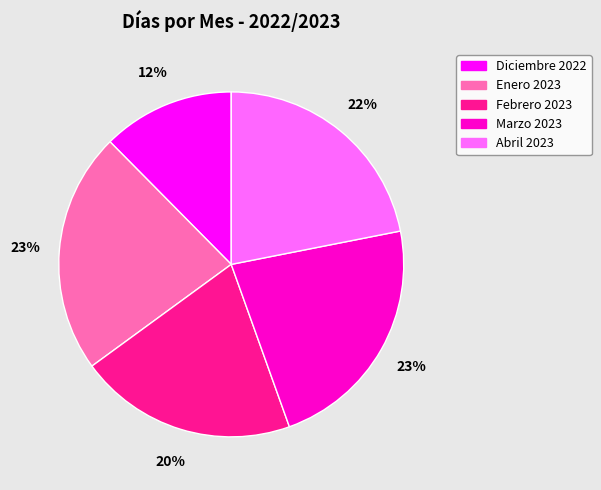

What is the ratio of the value at Febrero 2023 to the value at Enero 2023?

0.9